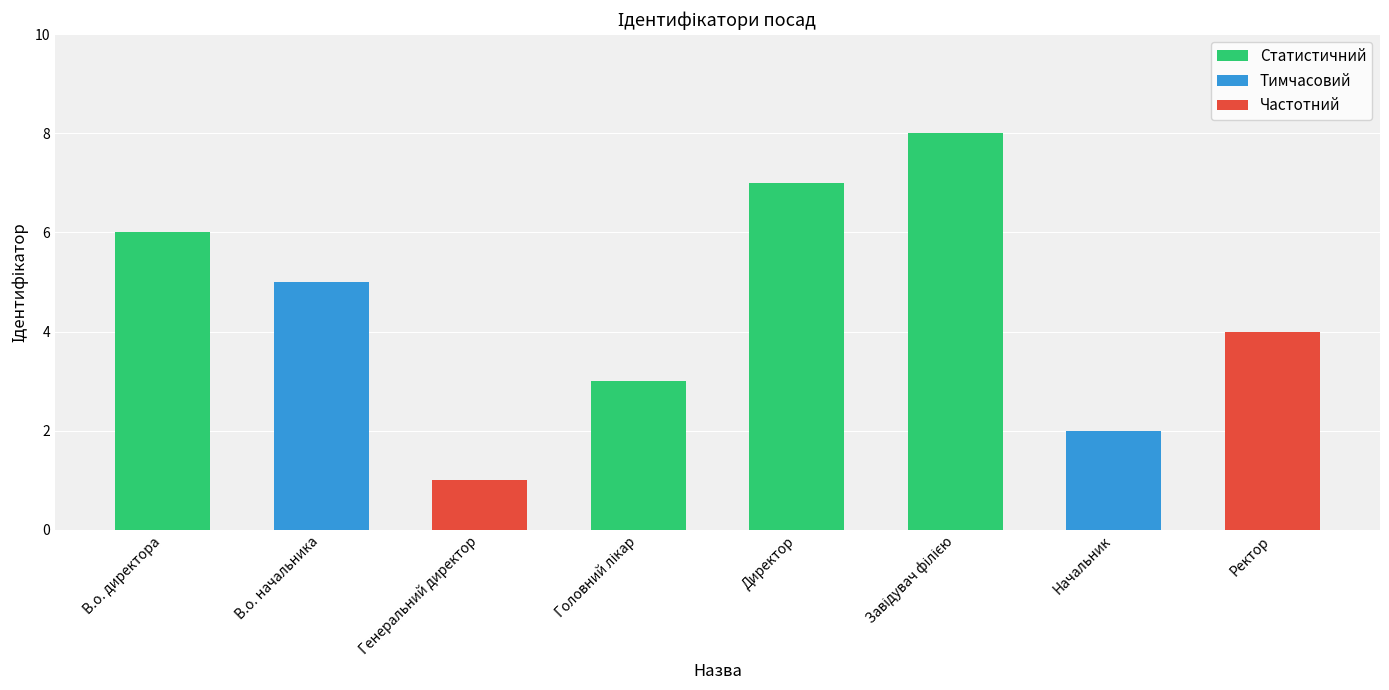

What is the change in value from Генеральний директор to Завідувач філією?

+7